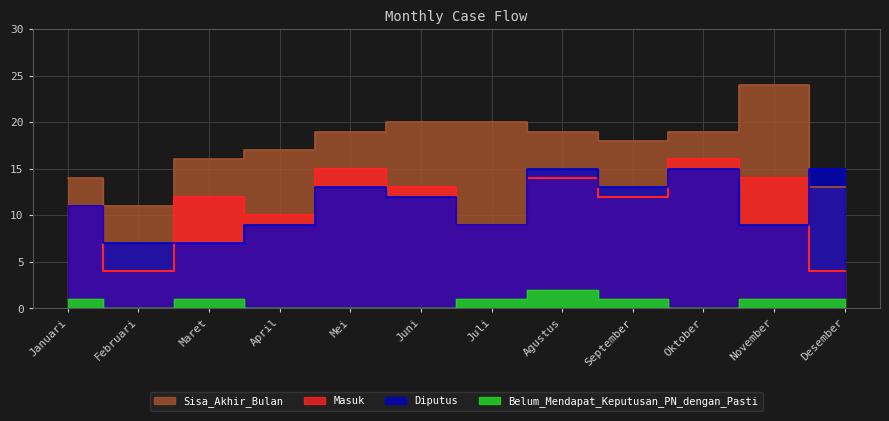

The Diputus series shows 3 at Juli. True or false?

False